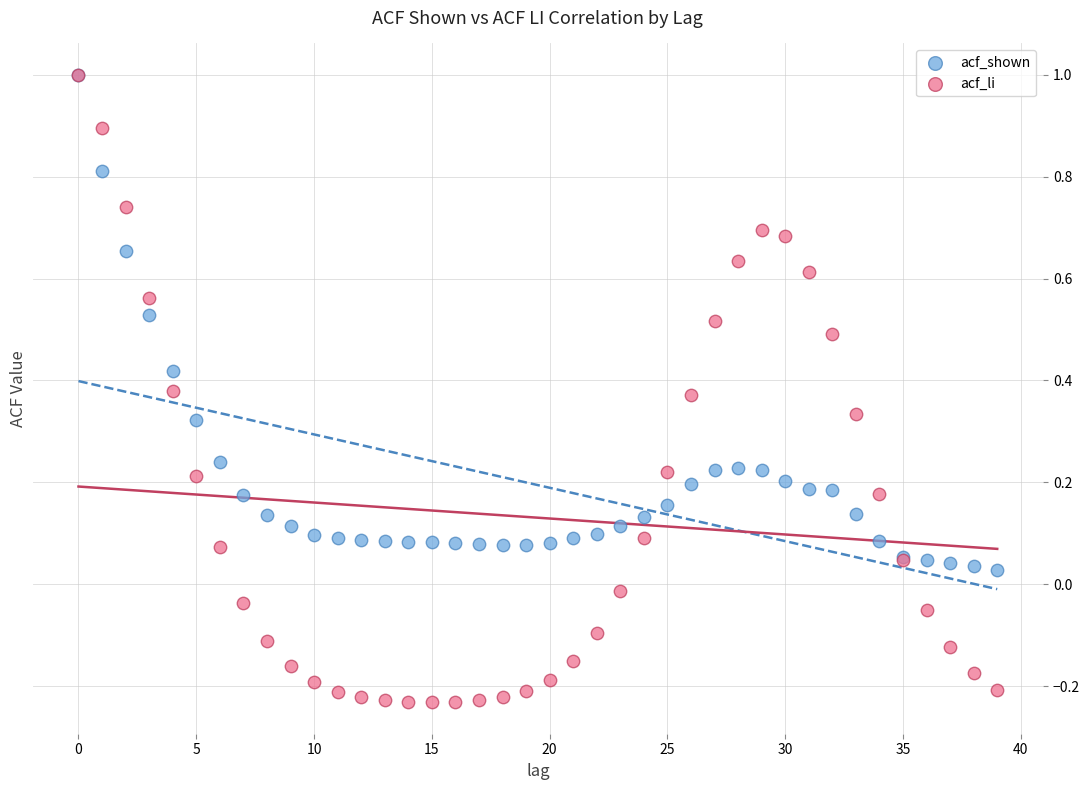

What are all the series names shown in the legend?

acf_shown, acf_li